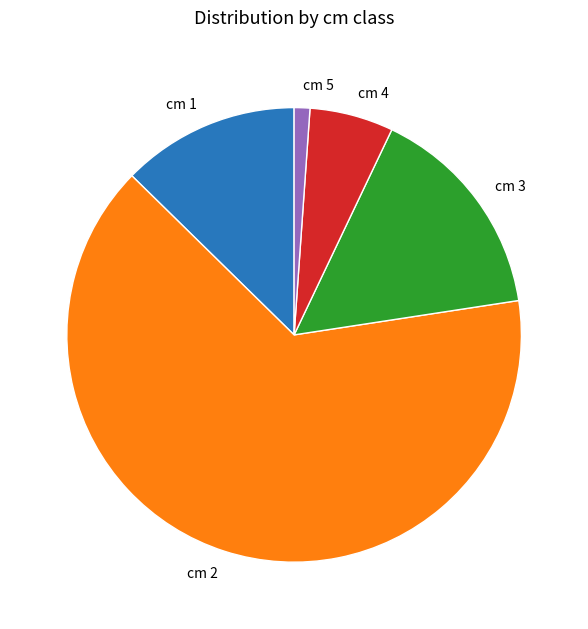

Which has a higher value, cm 4 or cm 1?

cm 1